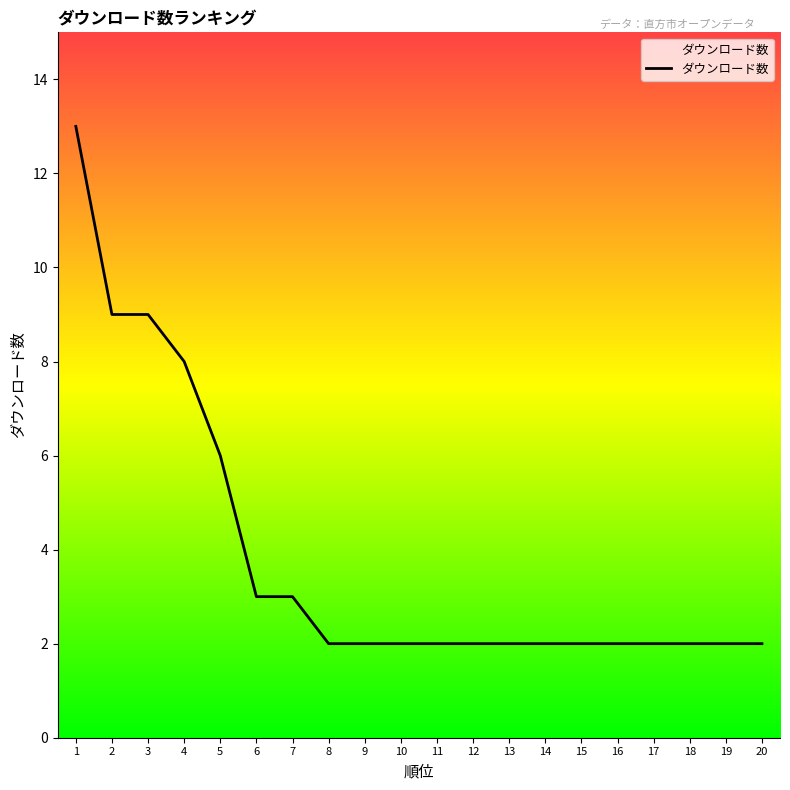

What is the greatest value displayed?

13